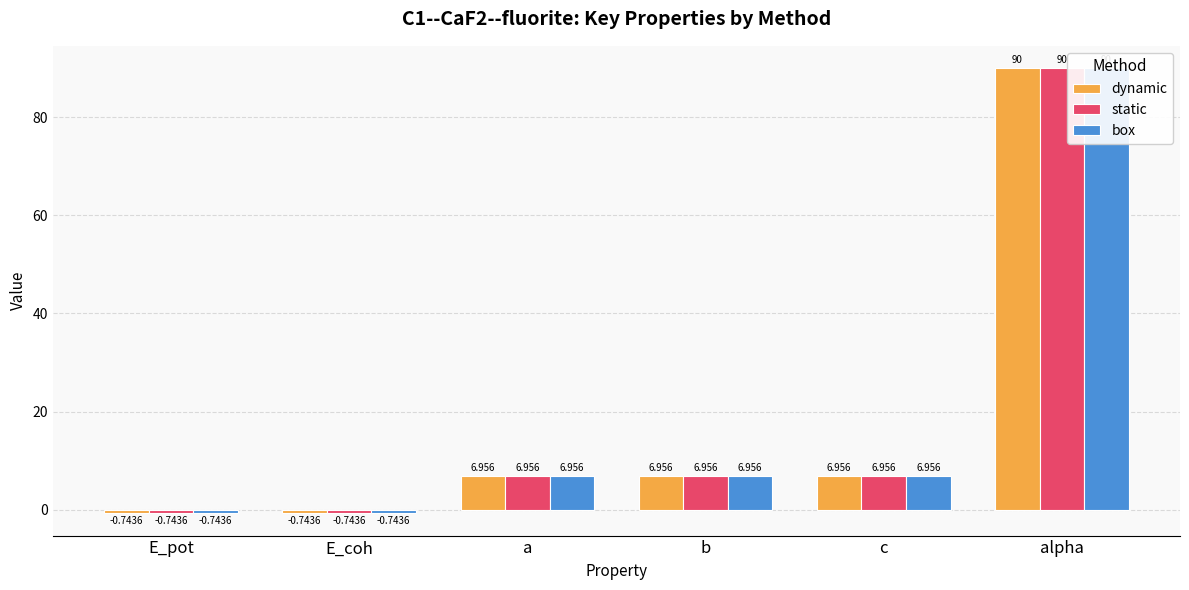

At c, list the series in order from smallest to largest.

box, dynamic, static